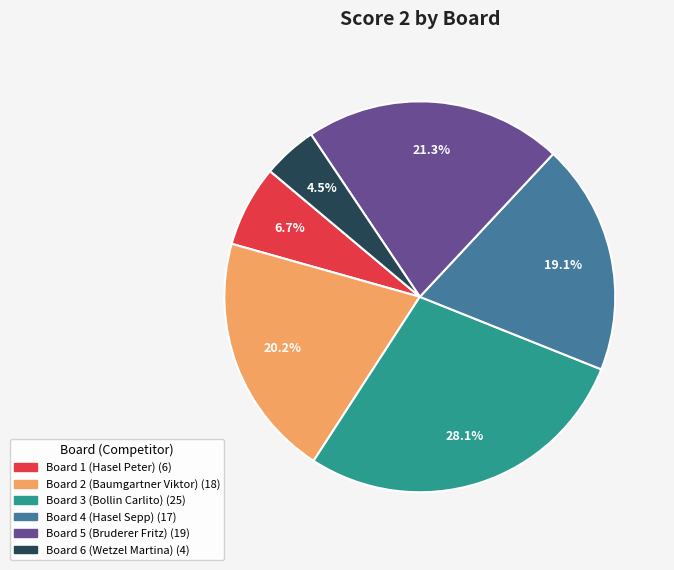

The Board 4 (Hasel Sepp) slice represents 19% of the pie. True or false?

True